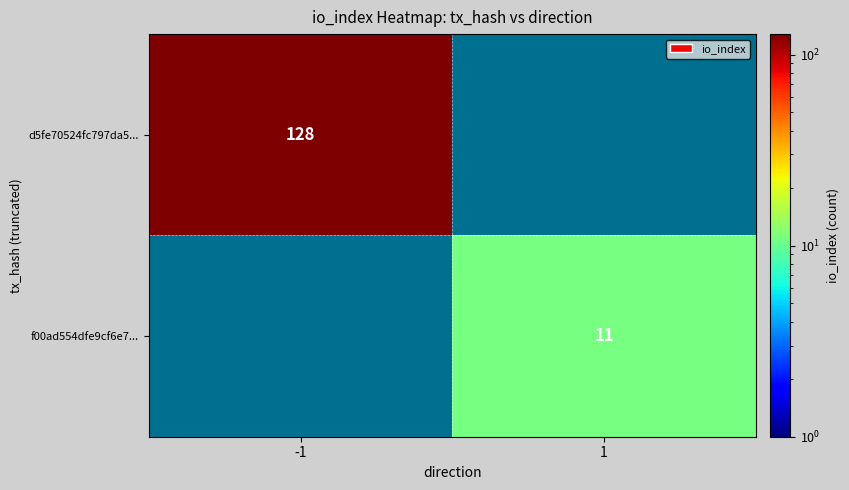

The f00ad554dfe9cf6e7... series shows 11 at 1. True or false?

True